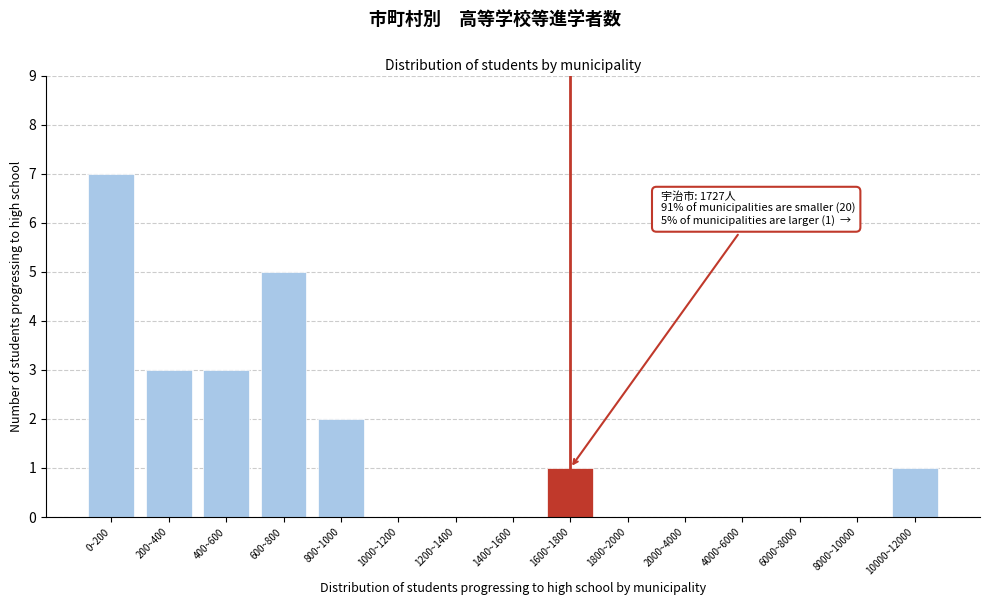

Reading left to right, what are all the values shown in this chart?

0~200=7	200~400=3	400~600=3	600~800=5	800~1000=2	1000~1200=0	1200~1400=0	1400~1600=0	1600~1800=1	1800~2000=0	2000~4000=0	4000~6000=0	6000~8000=0	8000~10000=0	10000~12000=1